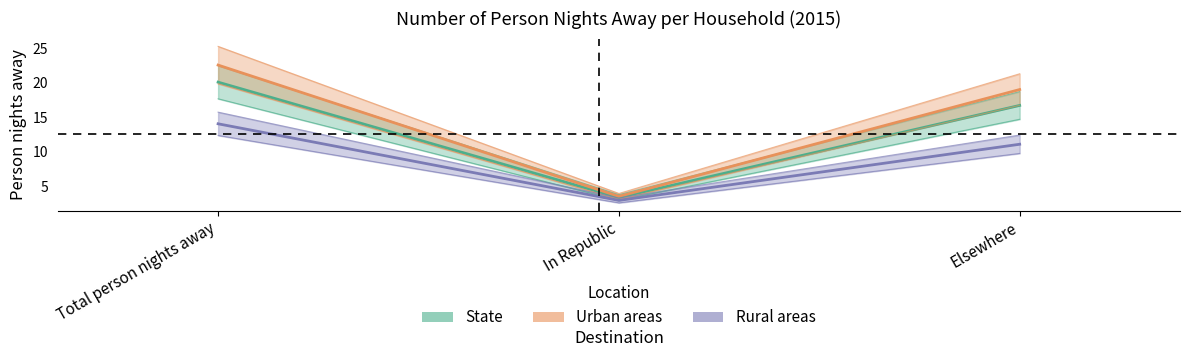

What is the sum of all Urban areas values?

45.1